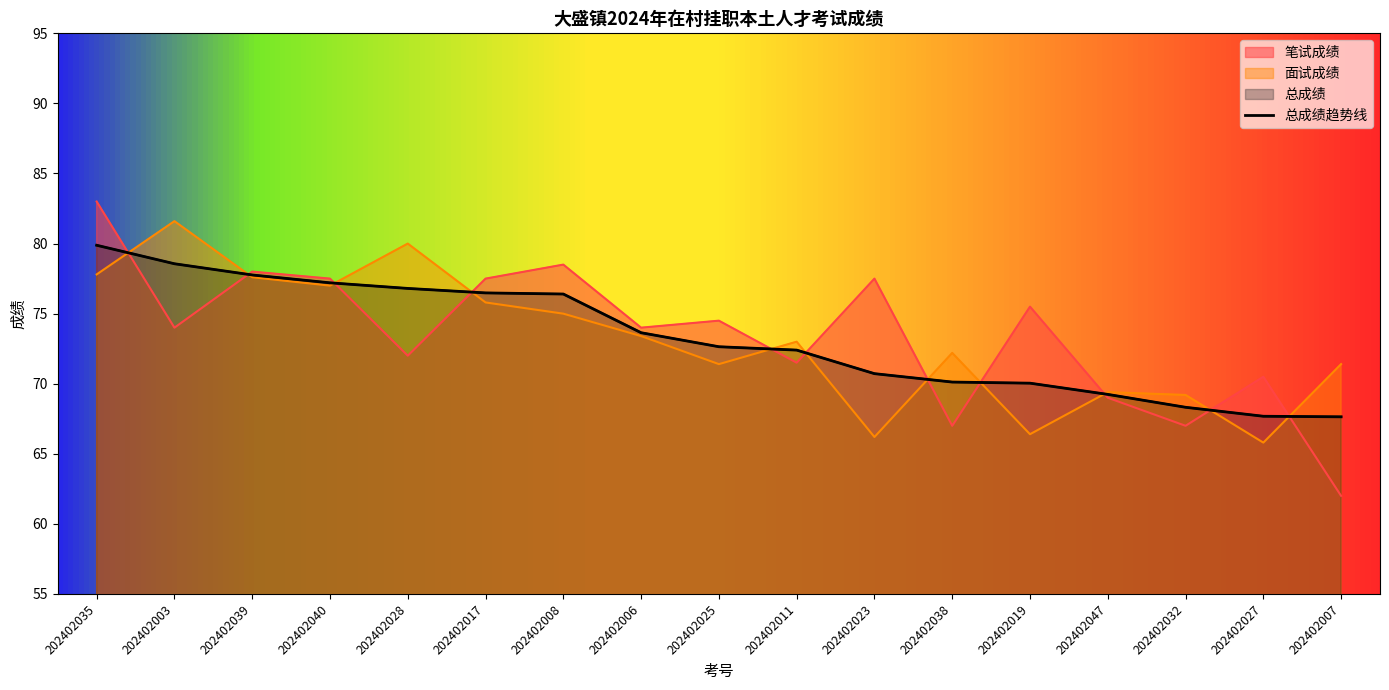

What is the label of the 2nd point from the right?

202402027